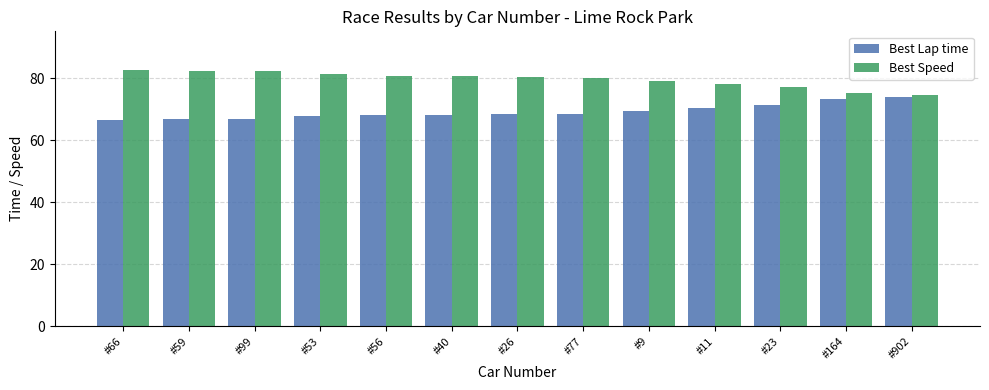

How many bars are there in each group?

2